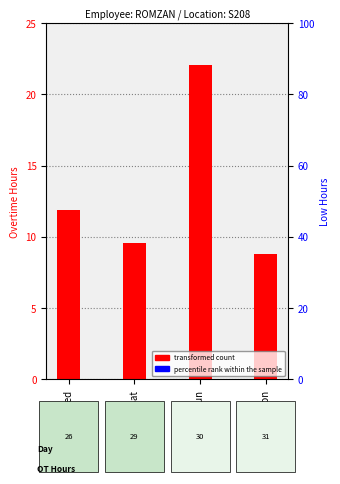

What is the label of the 1st bar from the right?

31-Mon